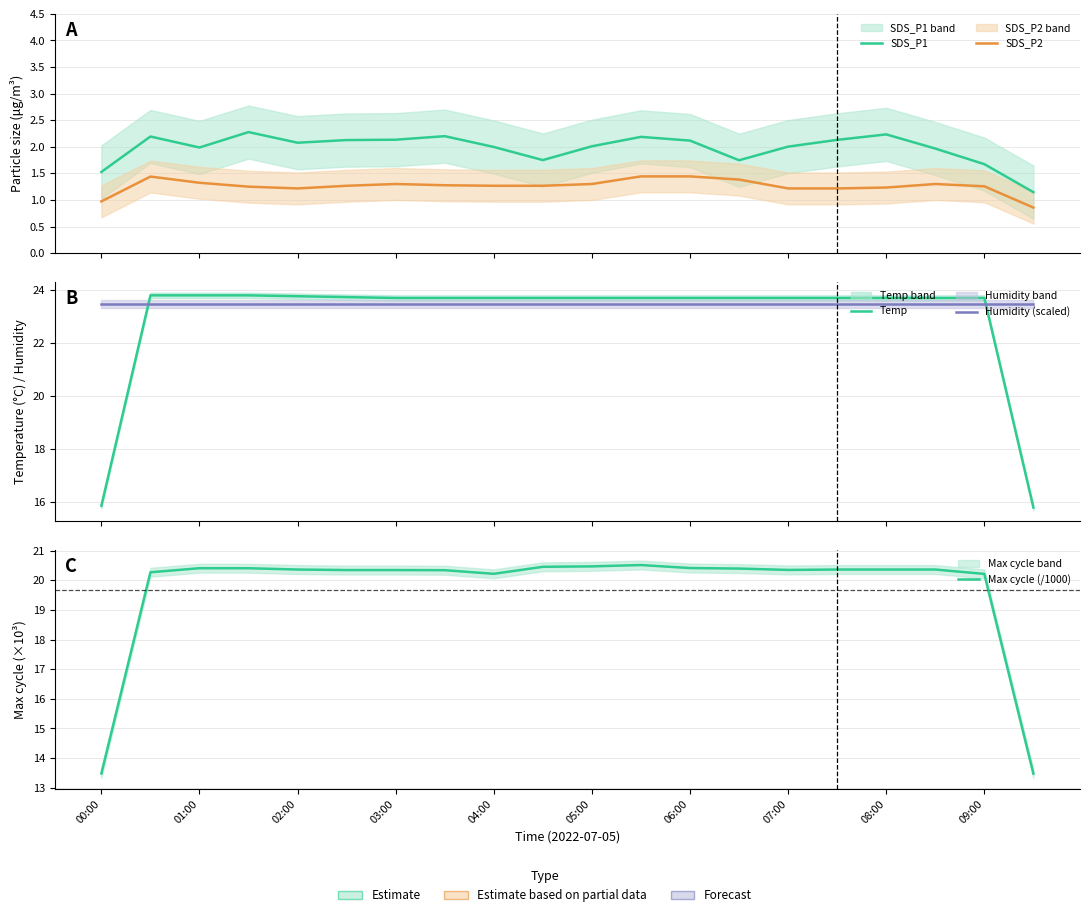

What is the difference between the second highest and minimum values in the SDS_P1 series?

1.1